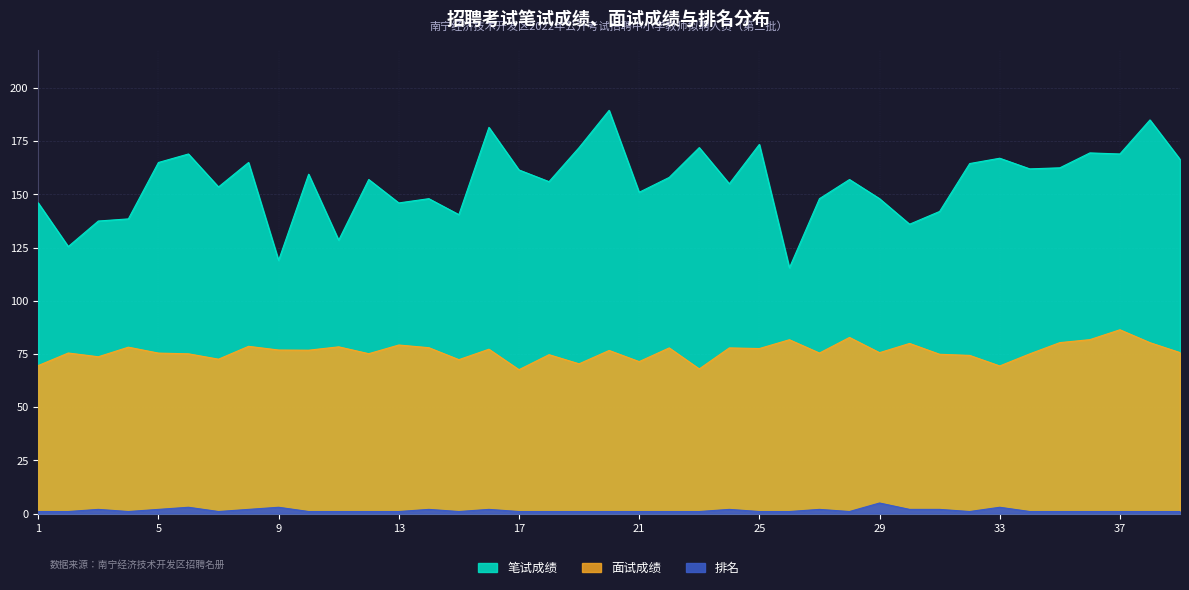

How many lines are shown in the chart?

3